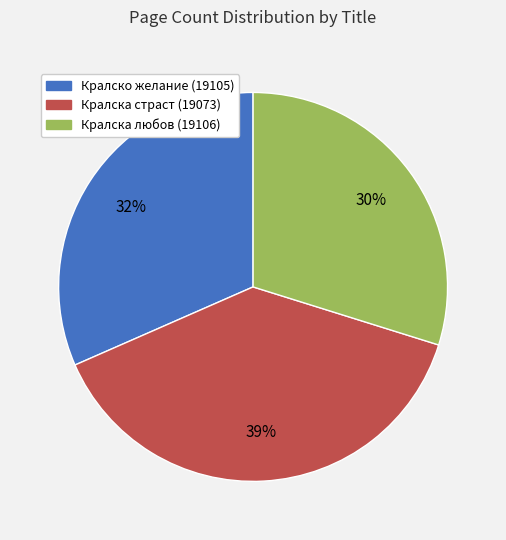

What percentage is the Кралска любов (19106) slice, to the nearest percent?

30%